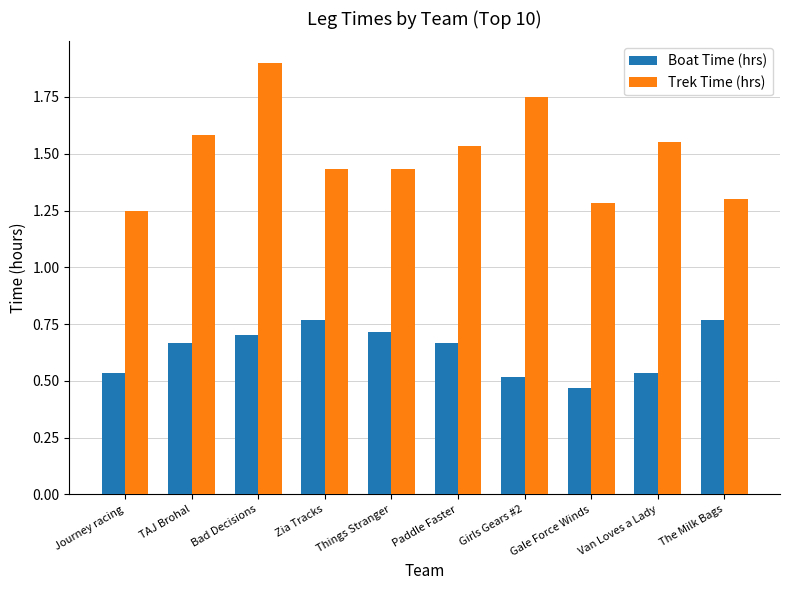

What position from the left is TAJ Brohal?

2